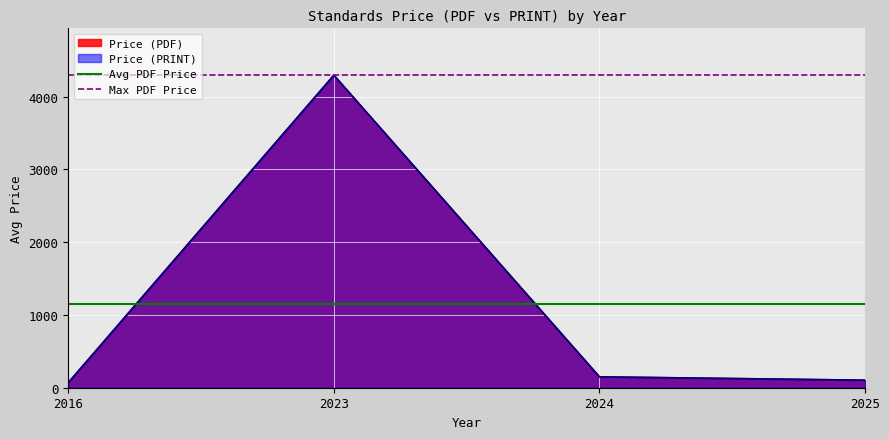

Reading left to right, list all the values displayed in this chart.

Avg PDF Price: 1153.5	1153.5
Max PDF Price: 4292.7	4292.7